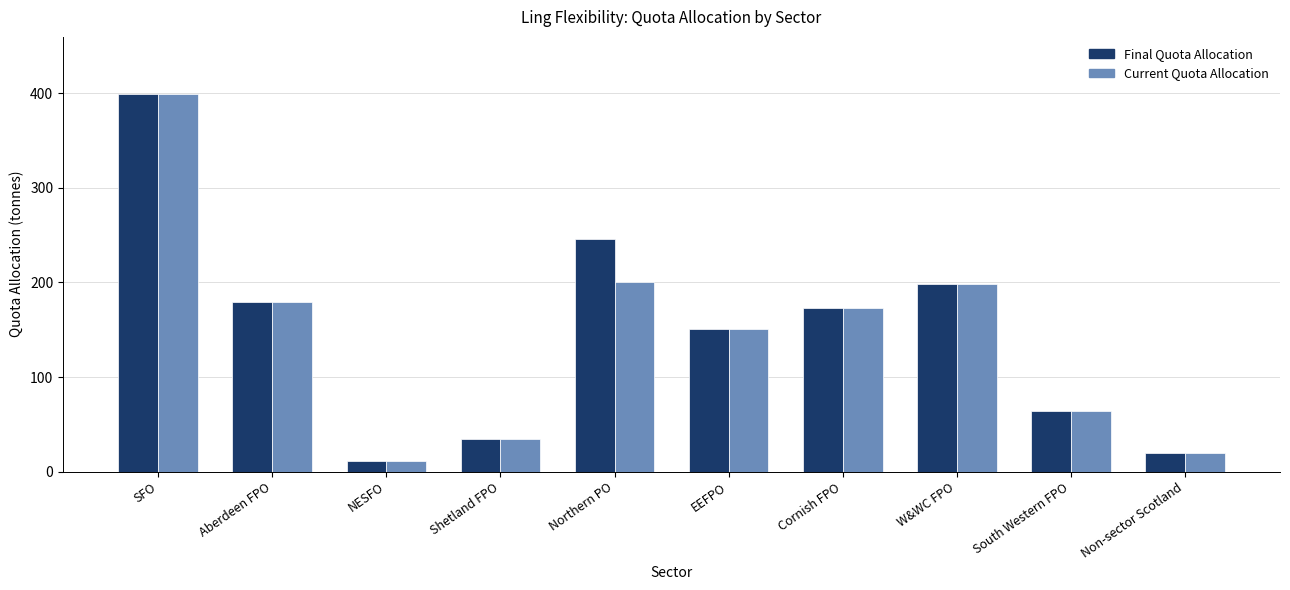

At which label is Final Quota Allocation closest to 205?

W&WC FPO